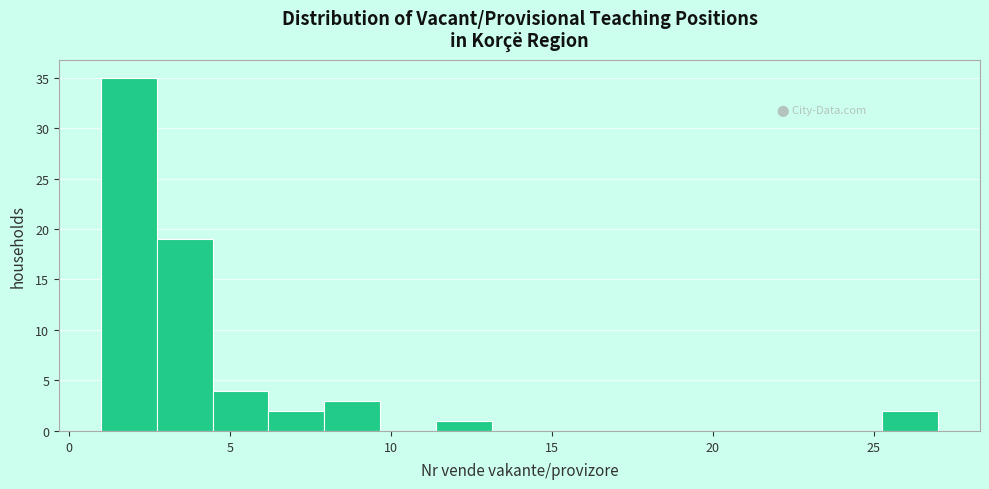

Around what value on the x-axis is the tallest bar? Give the approximate position of its centre, as read against the axis.

2.0